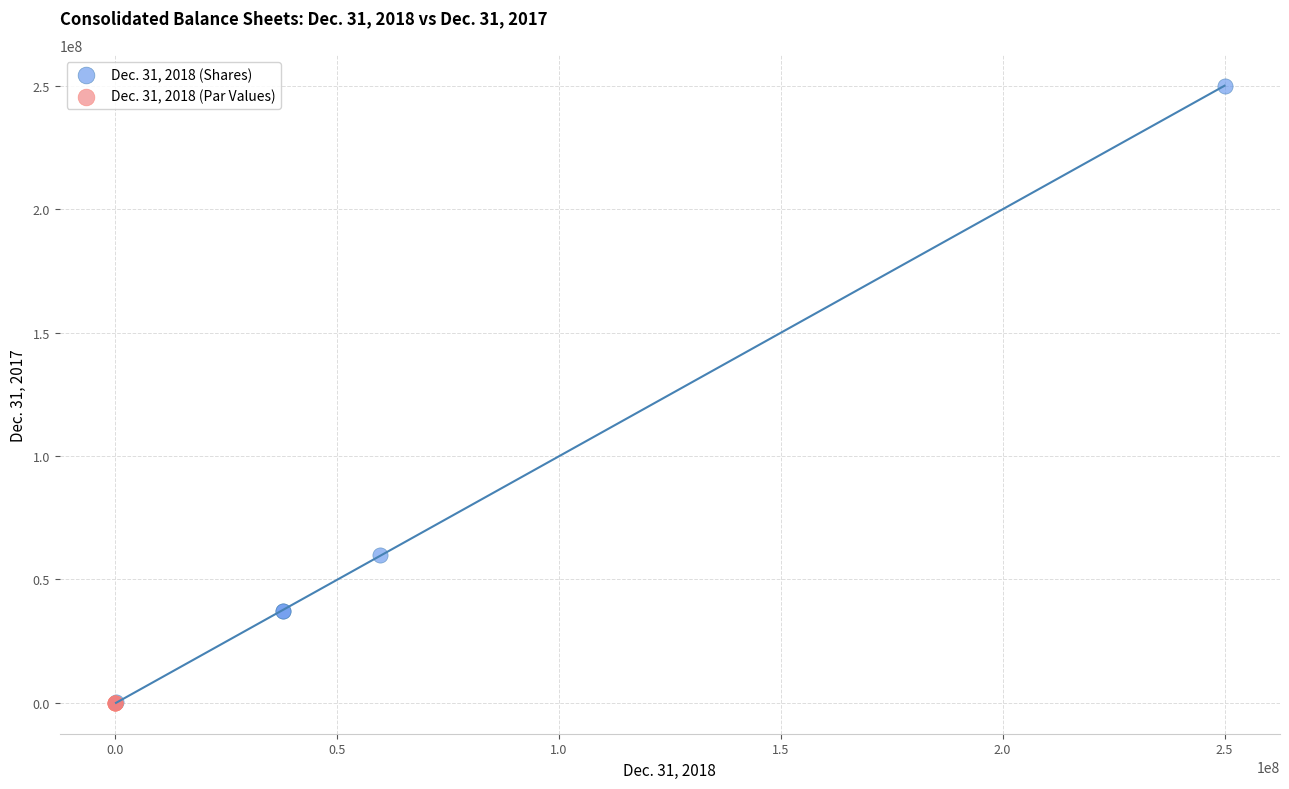

Which series has the widest spread of Y values?

Dec. 31, 2018 (Shares)